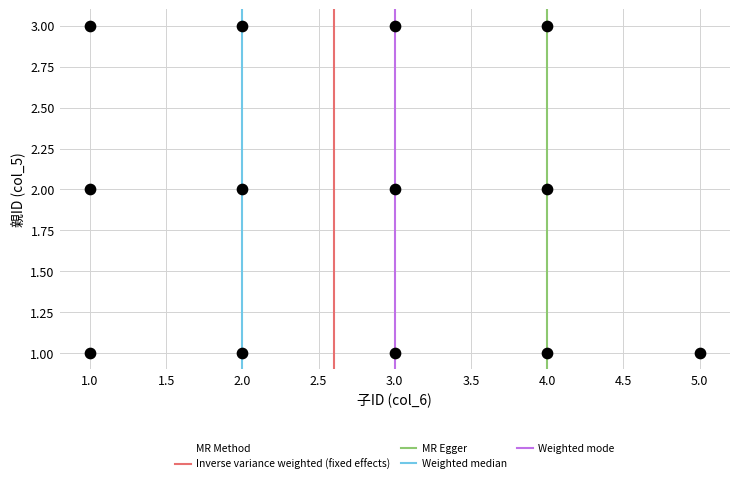

What is the range of X values (max minus min)?

4